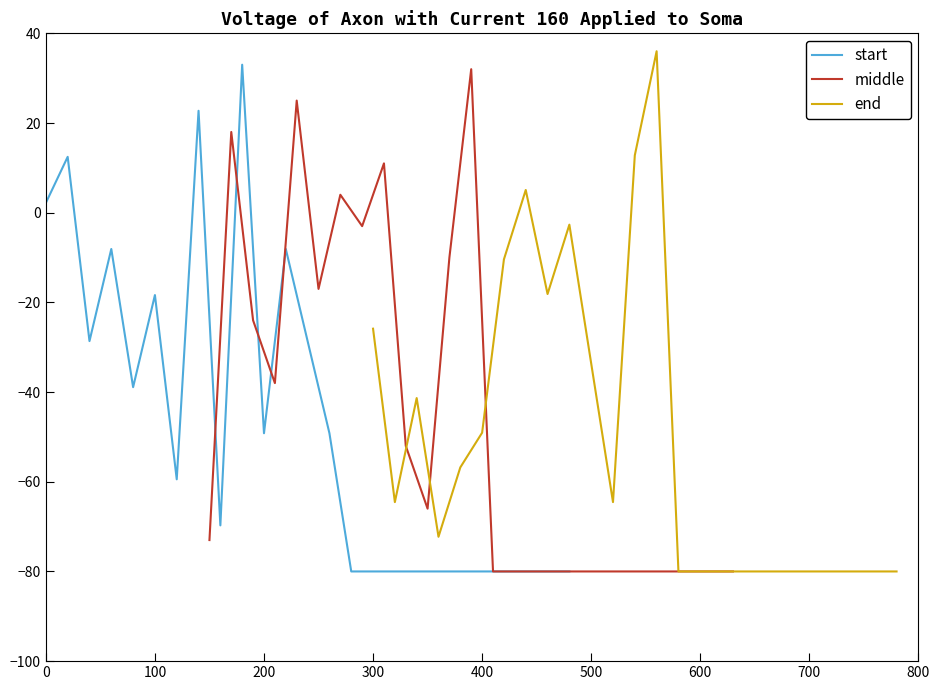

What is the greatest value displayed?

36.0